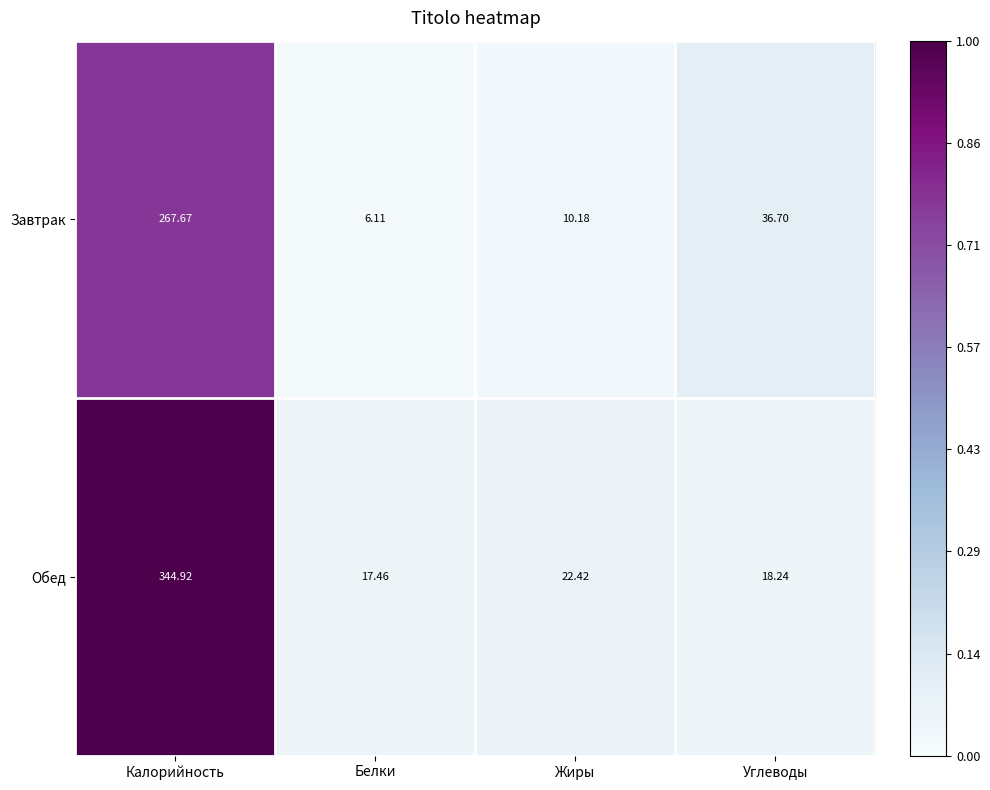

Which label corresponds to the smallest value in the chart?

Белки